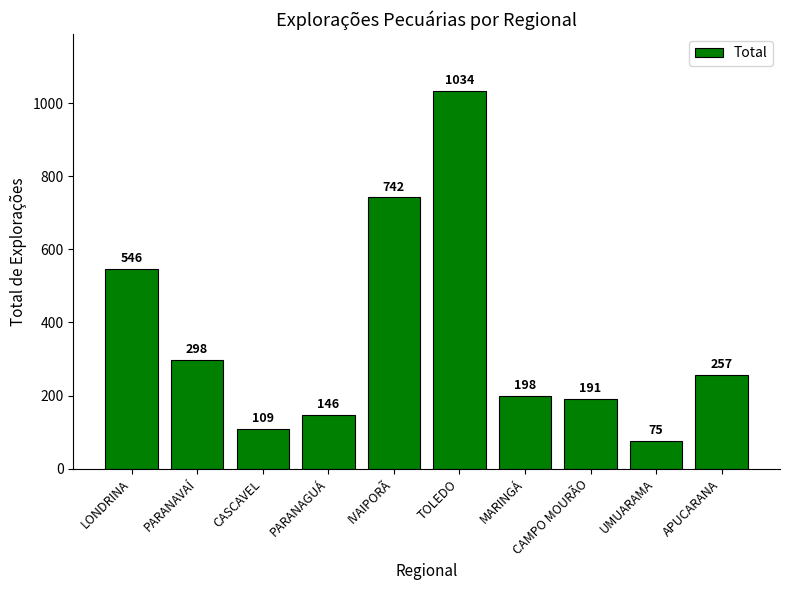

Approximately how many times larger is the value at PARANAGUÁ compared to IVAIPORÃ?

0.2